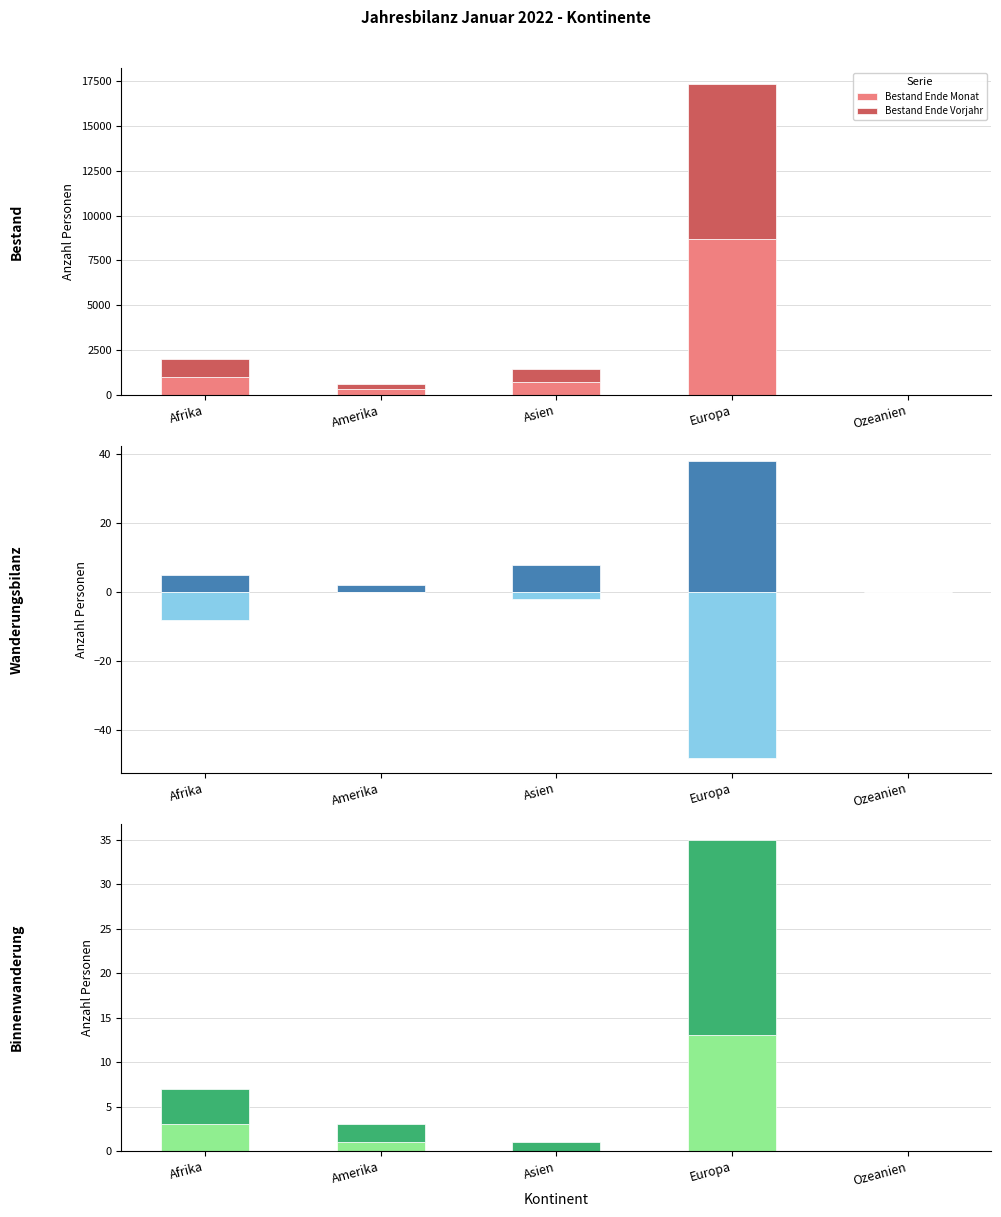

Is it true that Bestand Ende Monat equals 475 at Amerika?

False